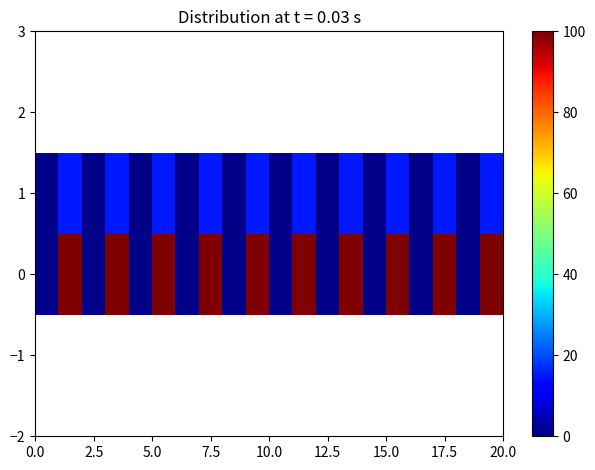

Reading left to right, what are all the values shown in this chart?

0: 1	100	1	100	1	100	1	100	1	100	1	100	1	100	1	100	1	100	1	100
1: 1	15	1	15	1	15	1	15	1	15	1	15	1	15	1	15	1	15	1	15